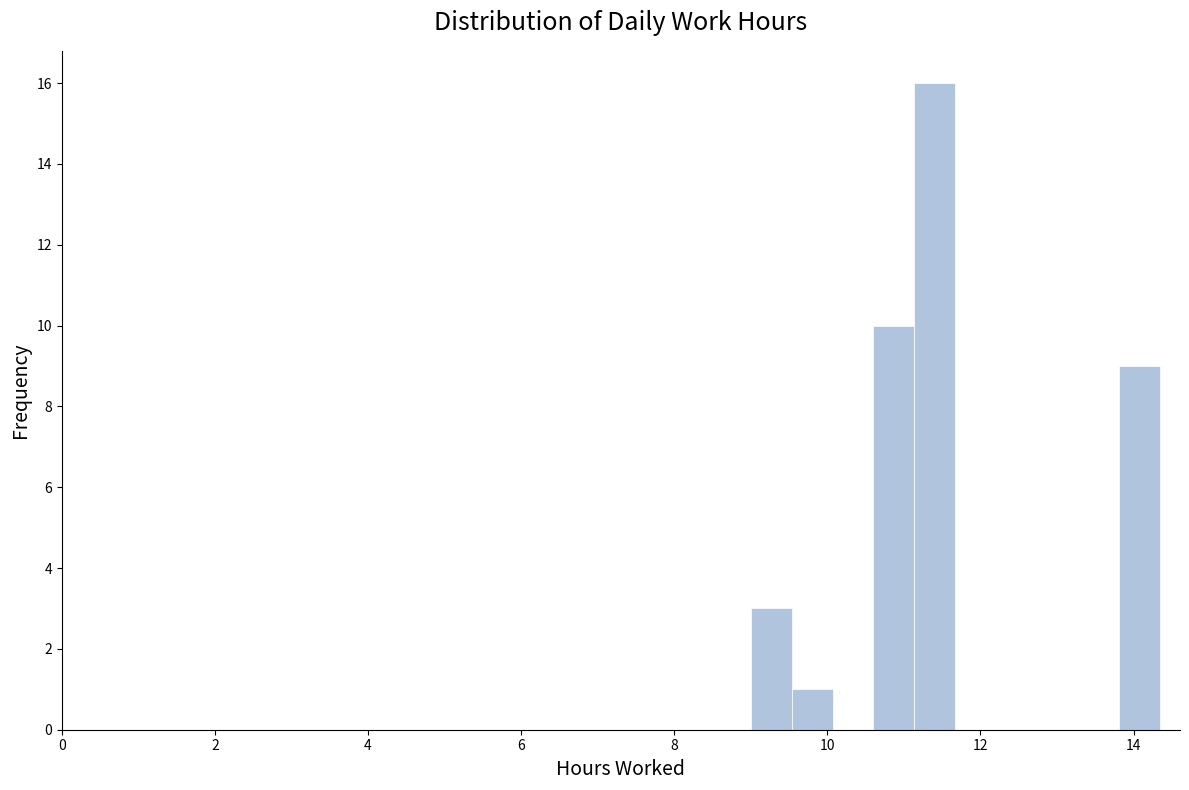

Read against the x-axis, roughly where is the centre of the tallest bar?

11.4